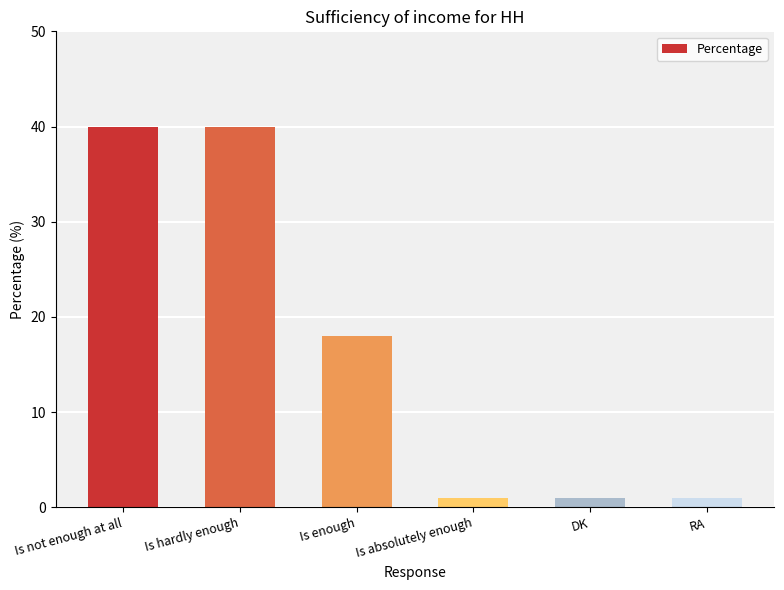

Is it true that the value at Is not enough at all is 40?

True